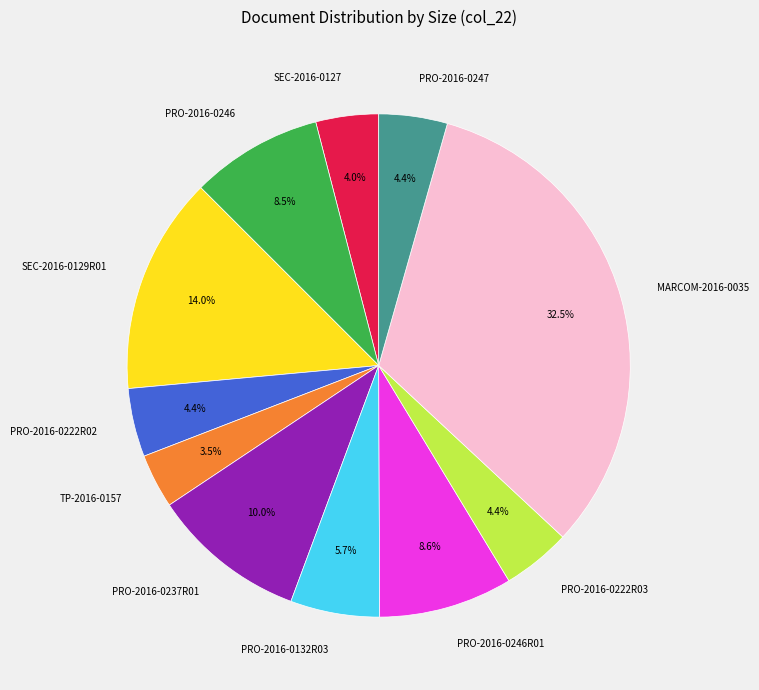

Which category has the biggest portion of the pie?

MARCOM-2016-0035